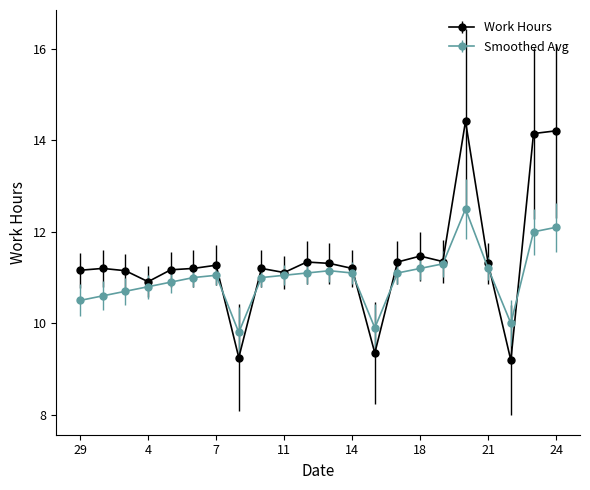

Which series has the widest spread of values?

Work Hours